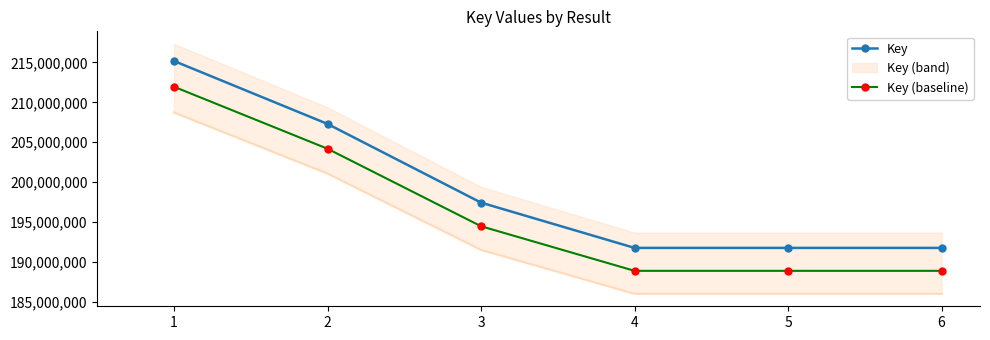

At how many categories does at least one series exceed 209267243?

1